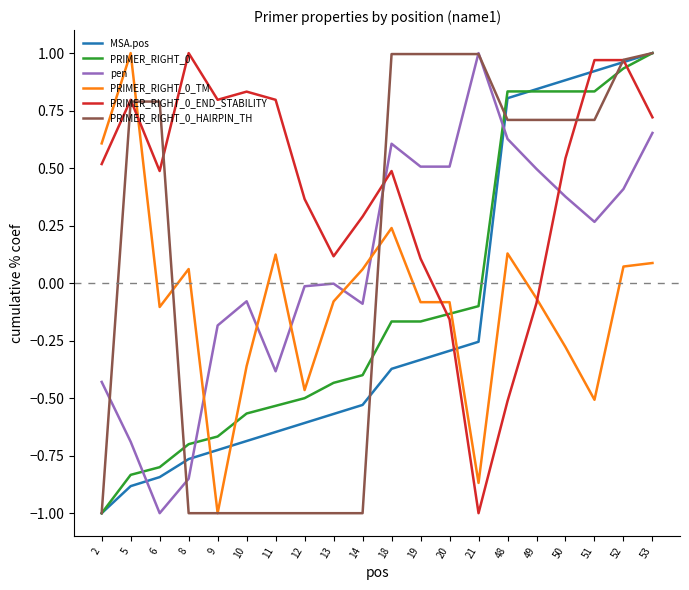

What is the spread (max minus min) of values at 50?

1.2